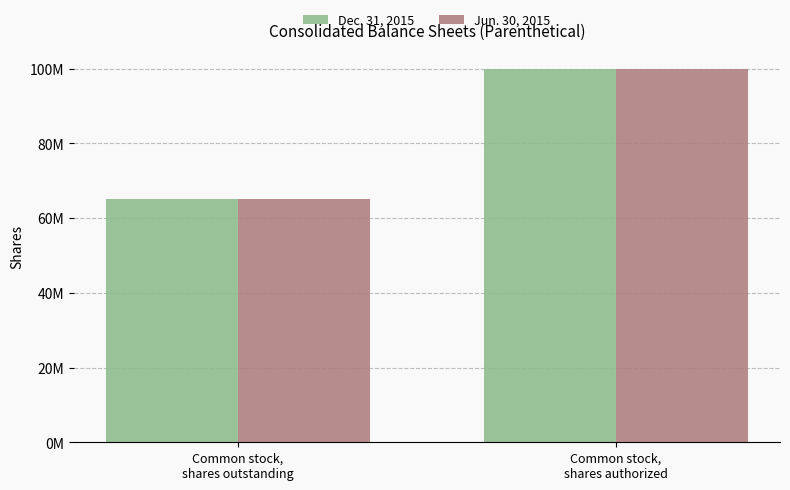

What are all the series names shown in the legend?

Dec. 31, 2015, Jun. 30, 2015